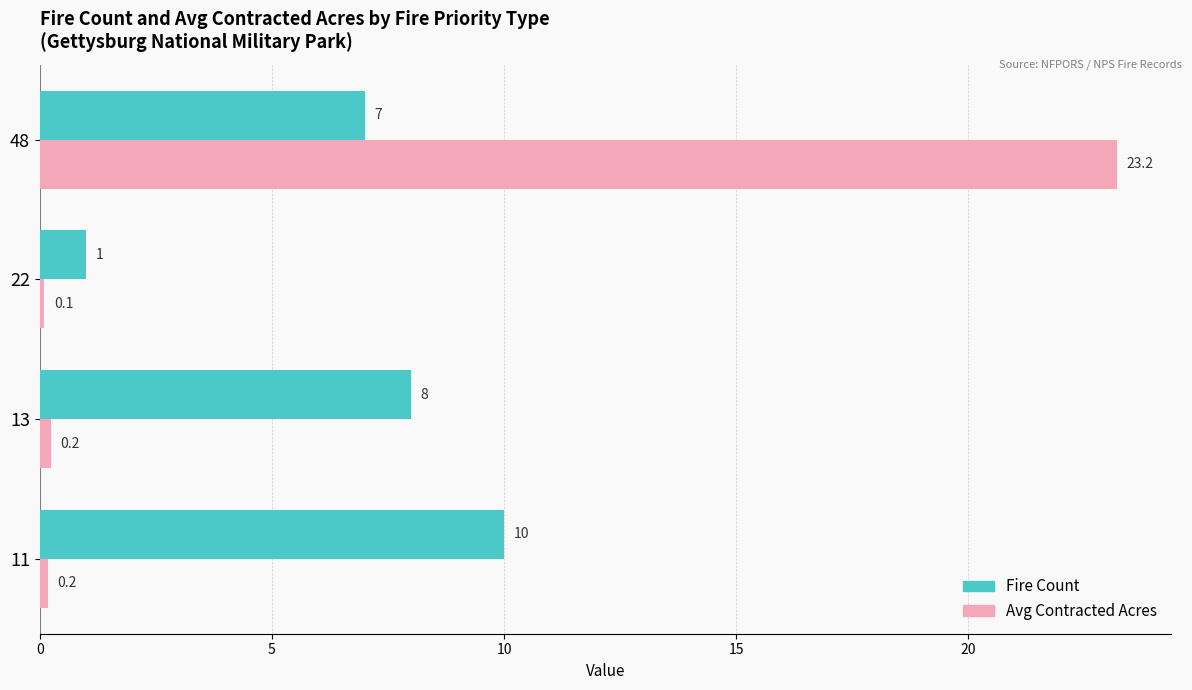

At how many categories does at least one series exceed 7?

3